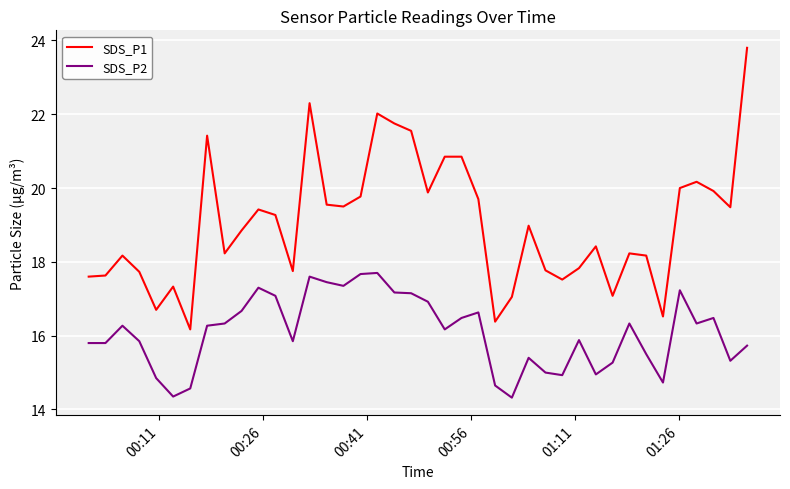

True or false: SDS_P1 and SDS_P2 intersect in this chart.

False